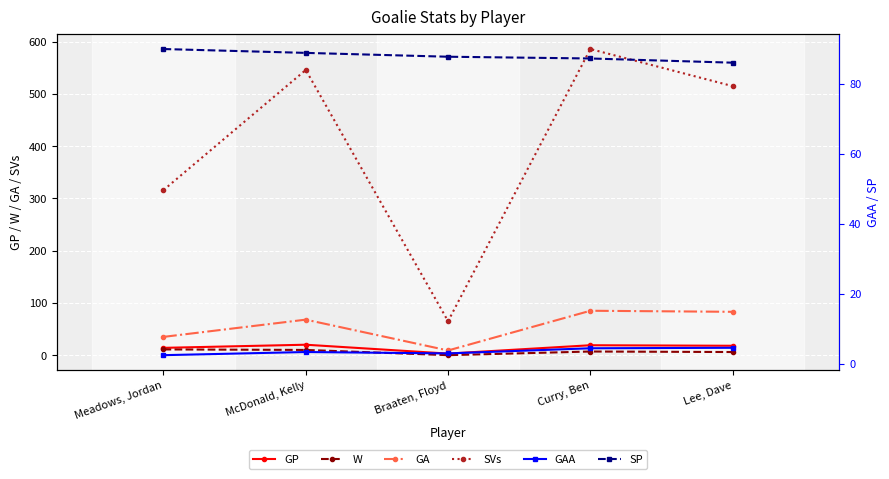

What is the approximate value of SP at Lee, Dave?

86.1